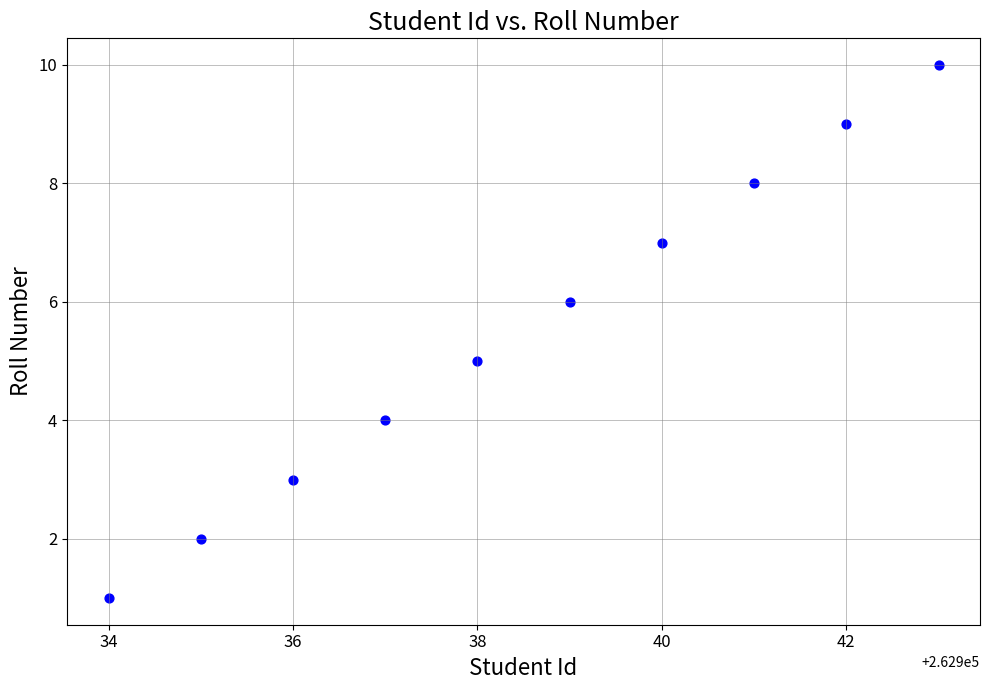

What is the range of Y values (max minus min)?

9